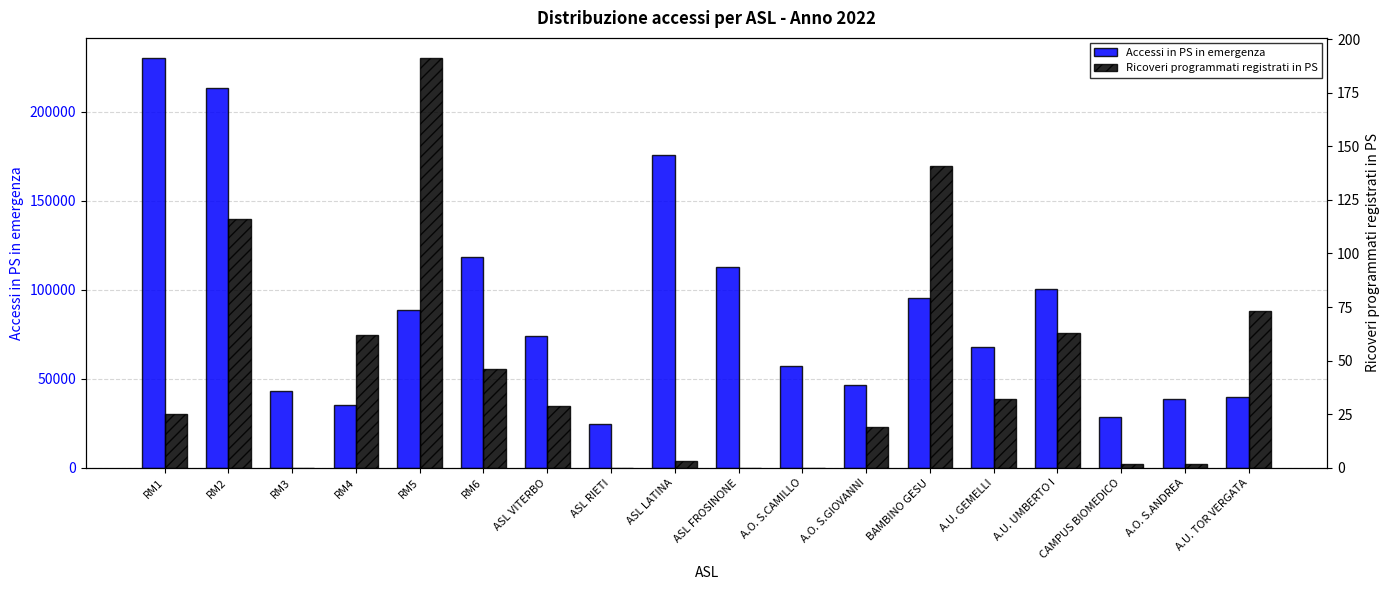

Rank the categories by Accessi in PS in emergenza value from lowest to highest.

ASL RIETI, CAMPUS BIOMEDICO, RM4, A.O. S.ANDREA, A.U. TOR VERGATA, RM3, A.O. S.GIOVANNI, A.O. S.CAMILLO, A.U. GEMELLI, ASL VITERBO, RM5, BAMBINO GESU, A.U. UMBERTO I, ASL FROSINONE, RM6, ASL LATINA, RM2, RM1